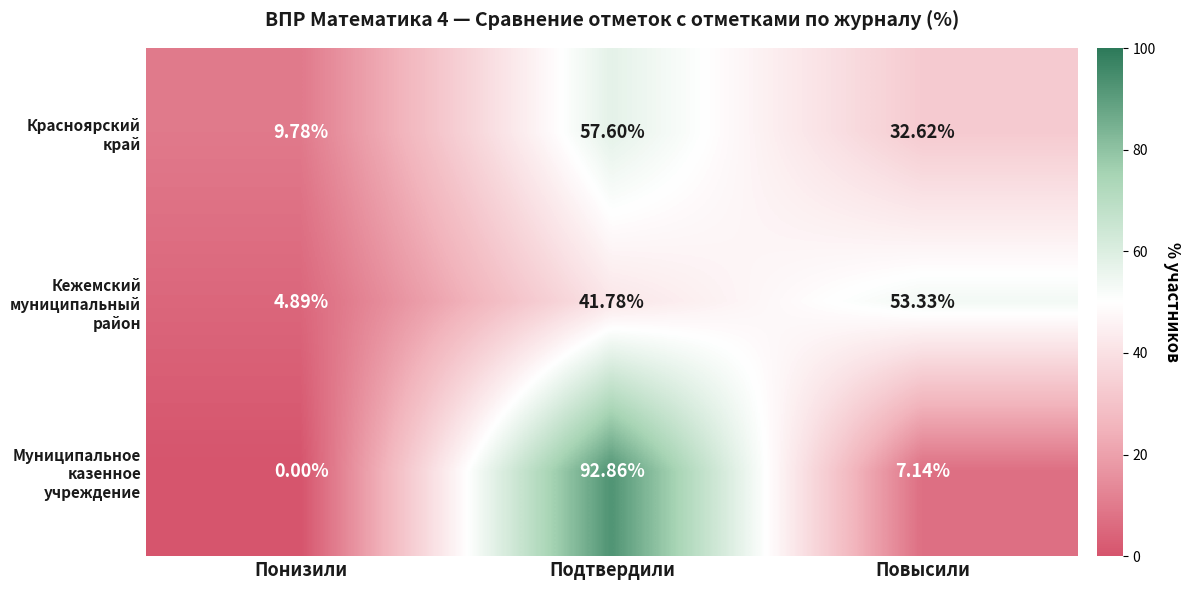

Which label corresponds to the largest value in the chart?

Подтвердили